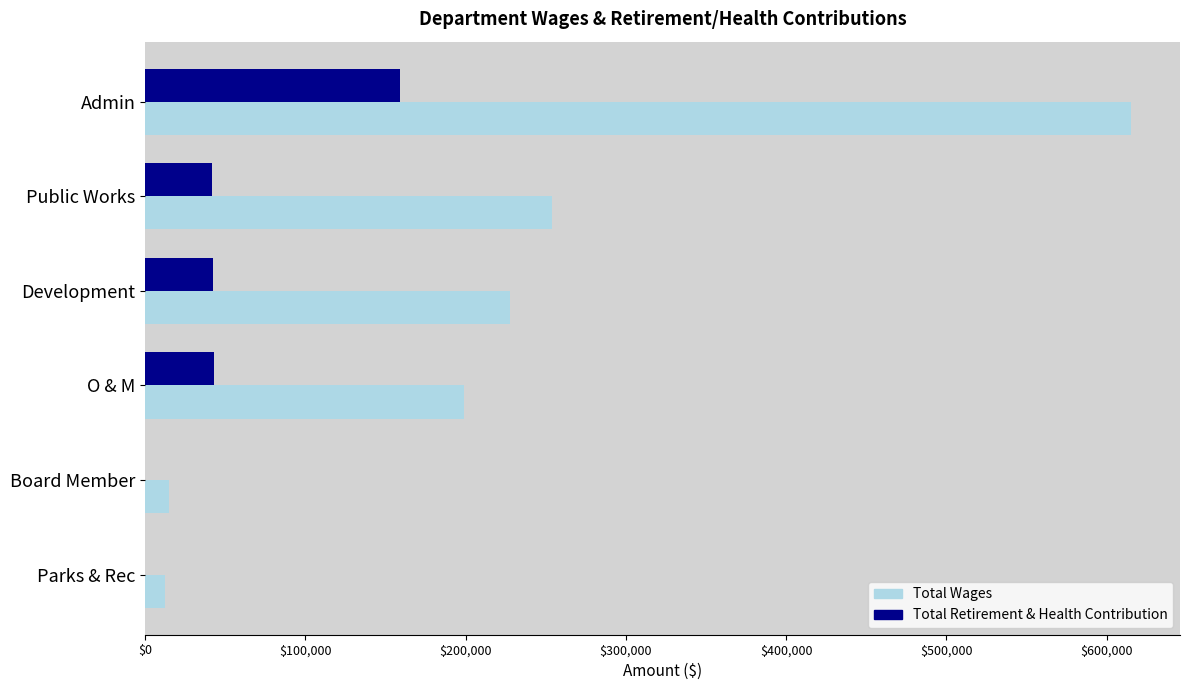

What is the maximum value shown in the chart?

614936